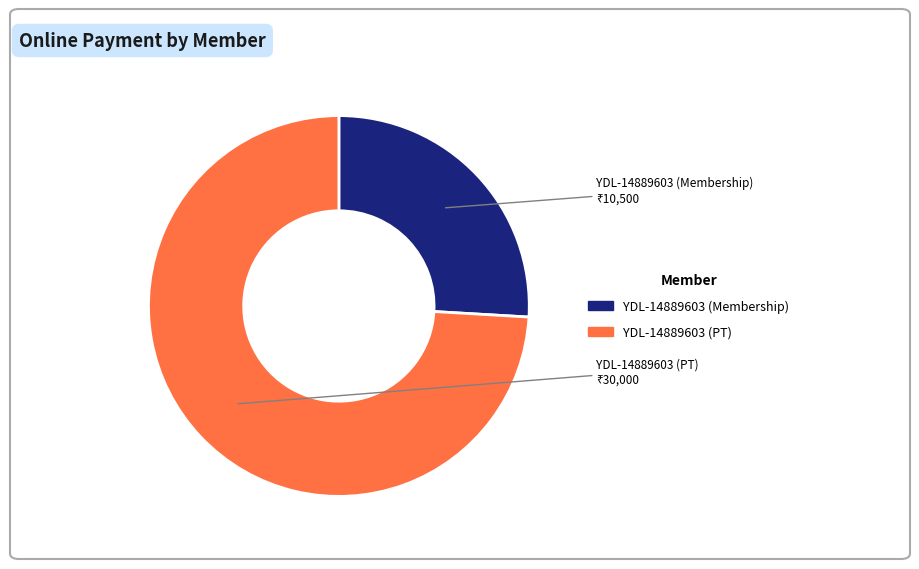

Does any single category account for the majority?

Yes